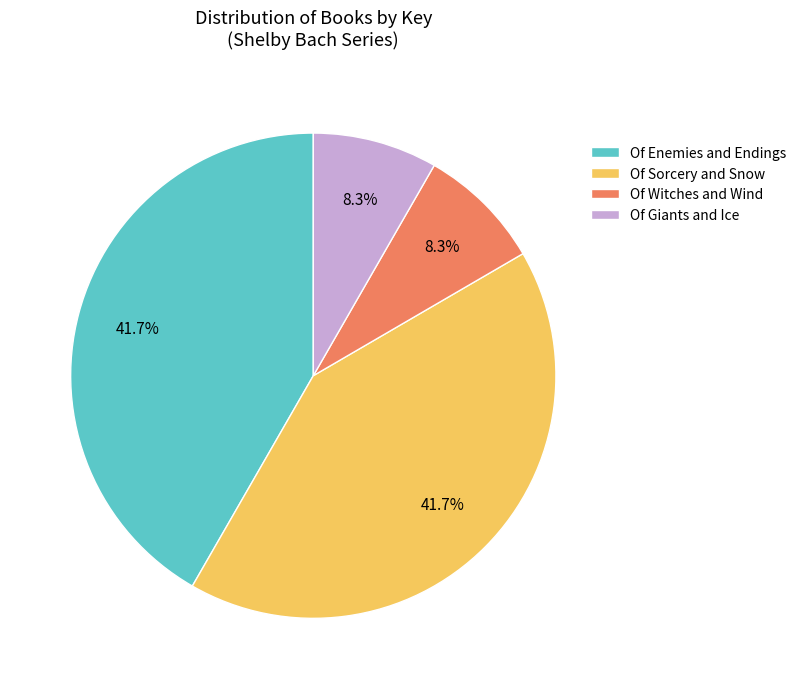

To the nearest percent, what is the average slice percentage?

25%